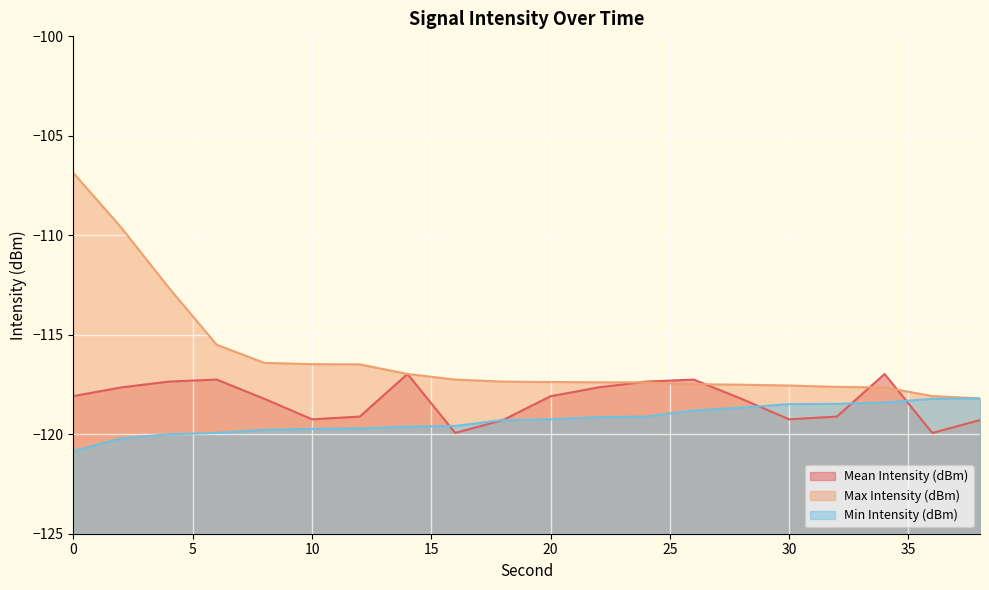

Rank the categories by Max Intensity (dBm) value from lowest to highest.

38, 36, 34, 32, 30, 28, 26, 24, 22, 20, 18, 16, 14, 12, 10, 8, 6, 4, 2, 0